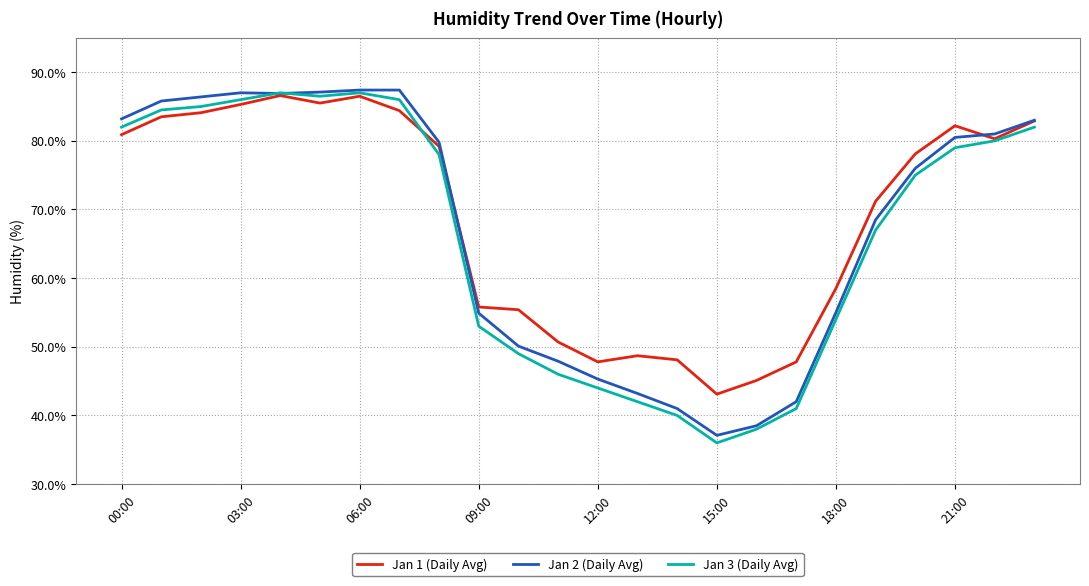

True or false: Jan 3 (Daily Avg) has more than 1 points higher than both neighbors.

True